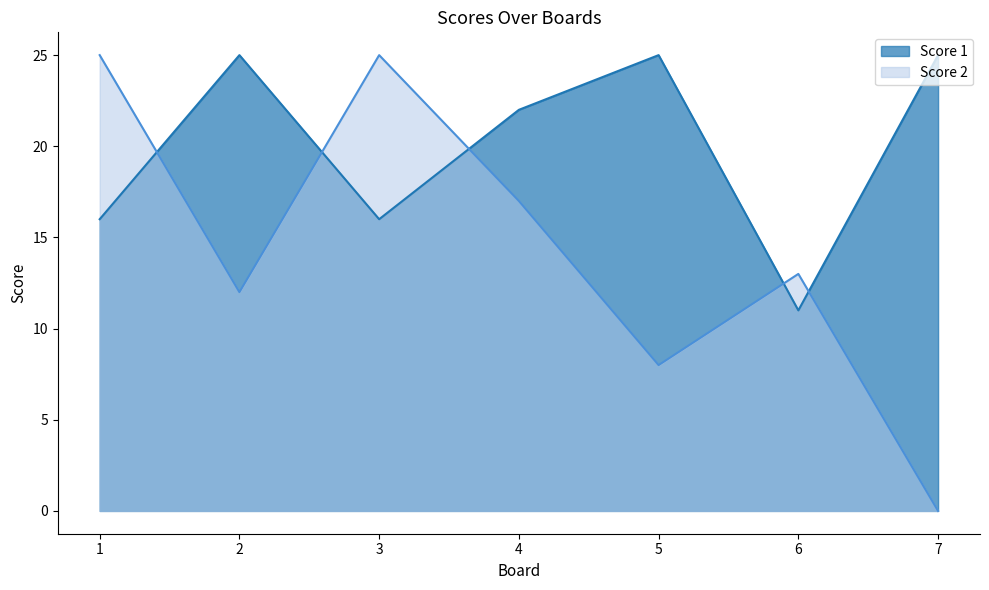

The value of Score 1 at 4 is 22. True or false?

True